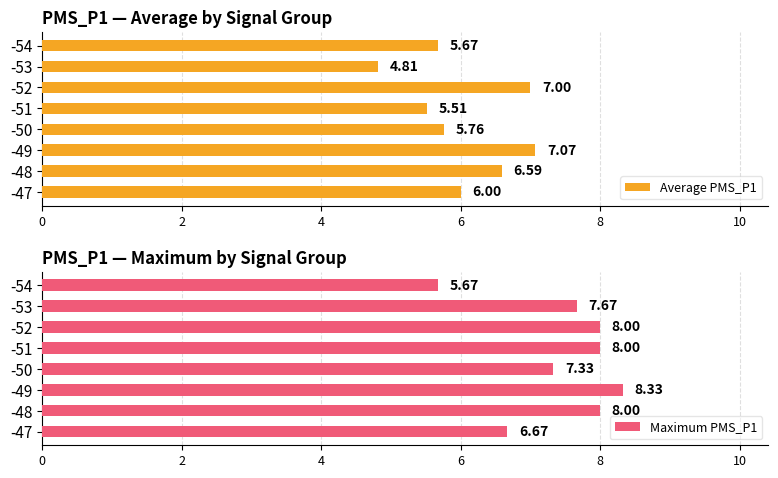

What are all the series names shown in the legend?

Average PMS_P1, Maximum PMS_P1